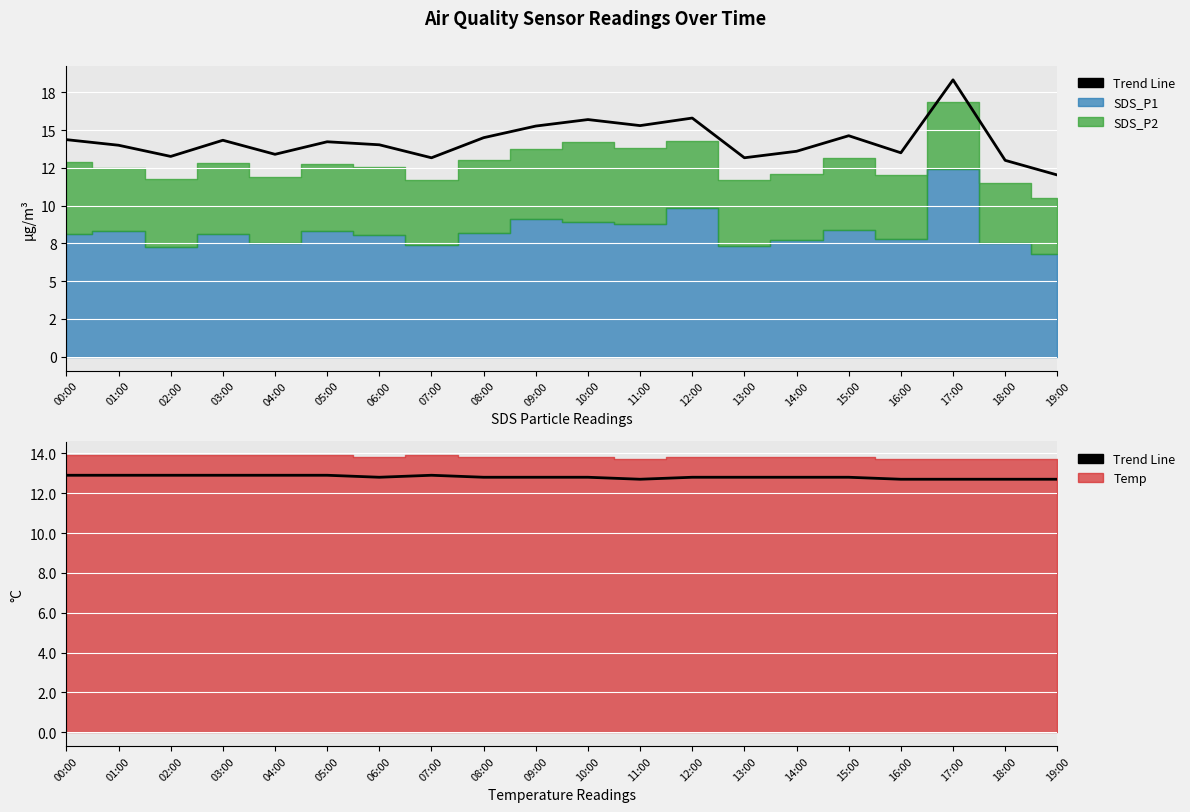

Rank the categories by value from highest to lowest.

00:00, 01:00, 02:00, 03:00, 04:00, 05:00, 07:00, 06:00, 08:00, 09:00, 10:00, 12:00, 13:00, 14:00, 15:00, 11:00, 16:00, 17:00, 18:00, 19:00